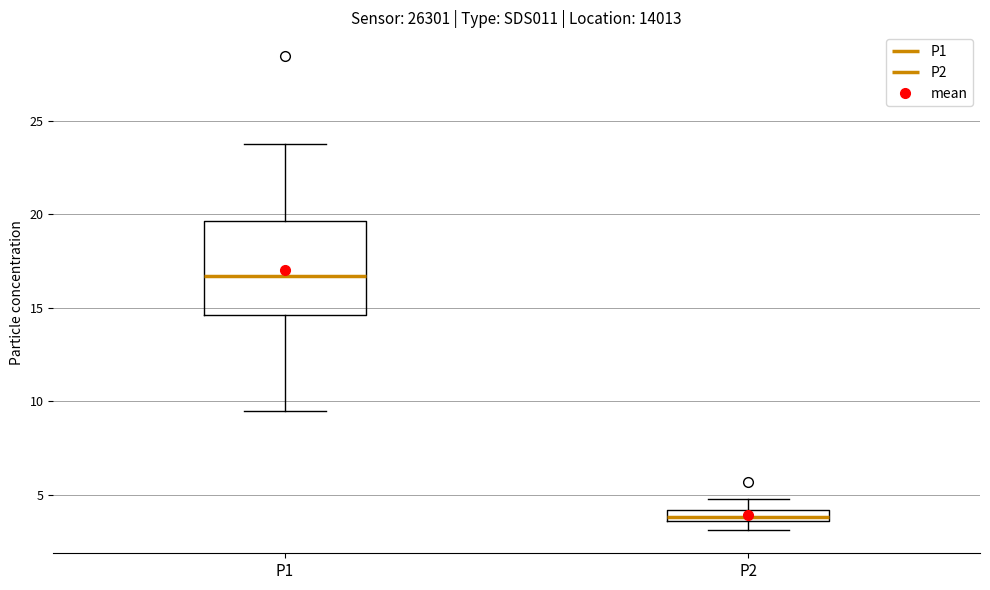

Where does the lower whisker of the box for P1 end on the y-axis? The values are not printed on the chart, so give them approximately, as read against the axis.

9.5